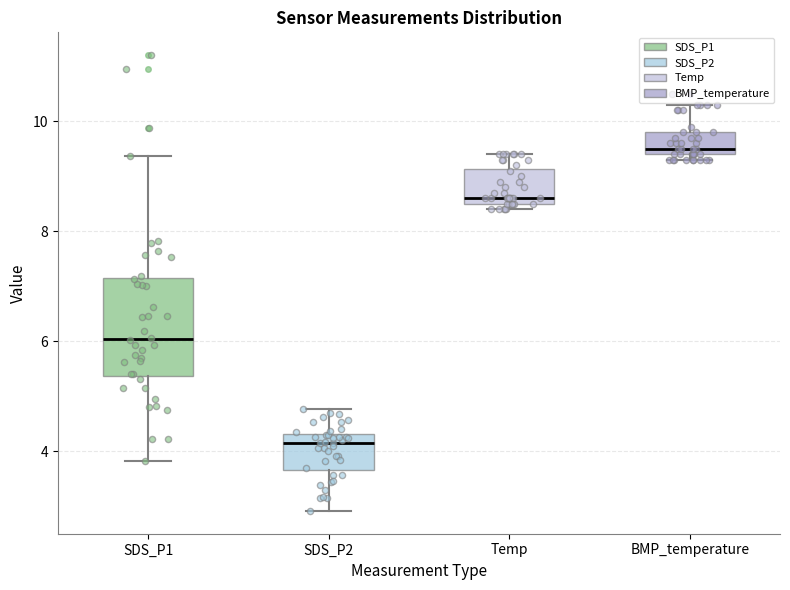

Comparing the boxes themselves (not the whiskers), which one is the tallest?

SDS_P1